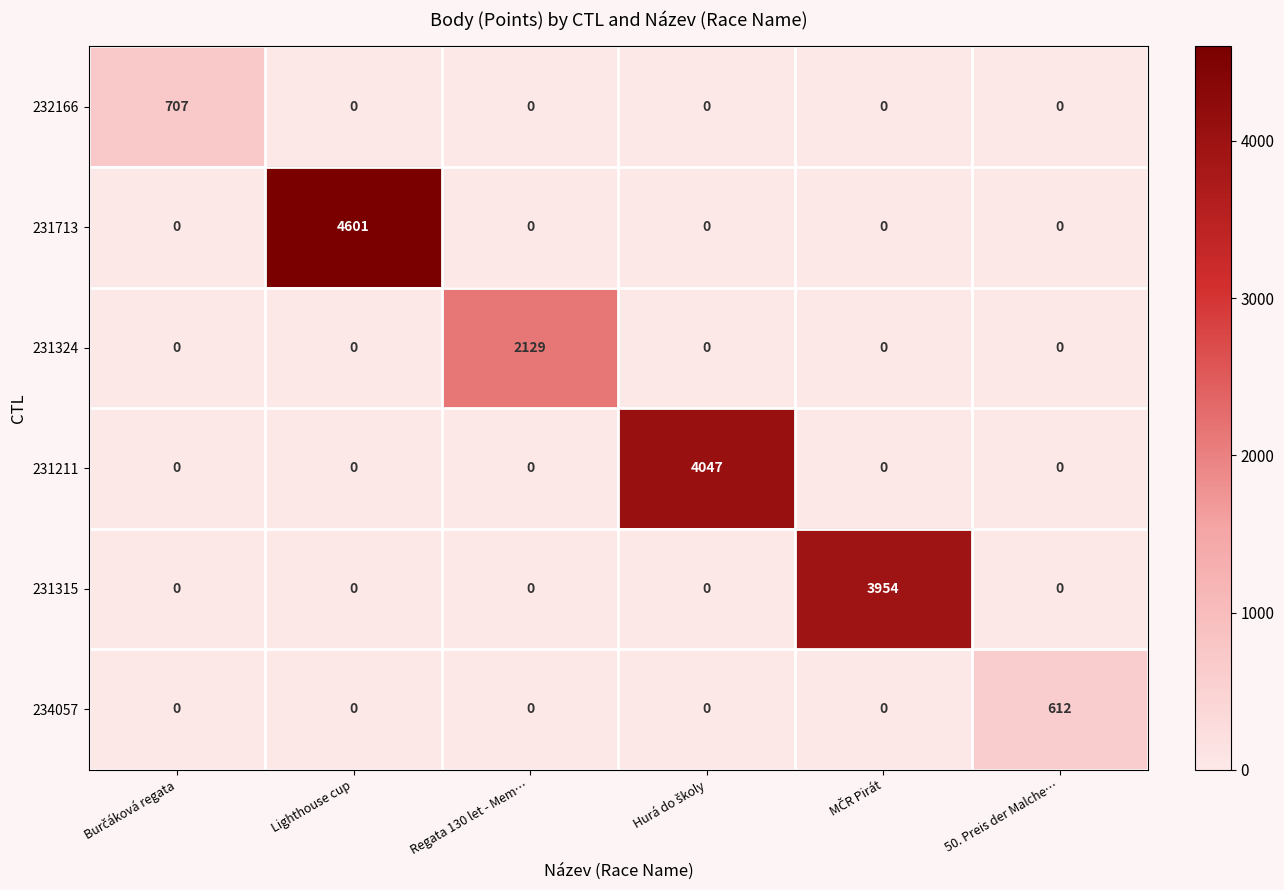

What is the total value across all series at 50. Preis der Malche…?

612